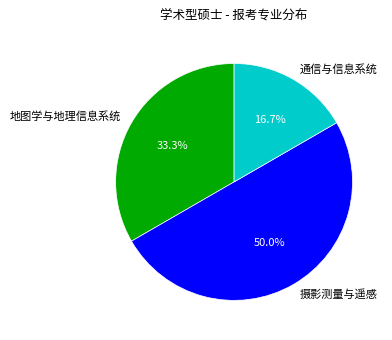

Count the number of slices in the pie.

3